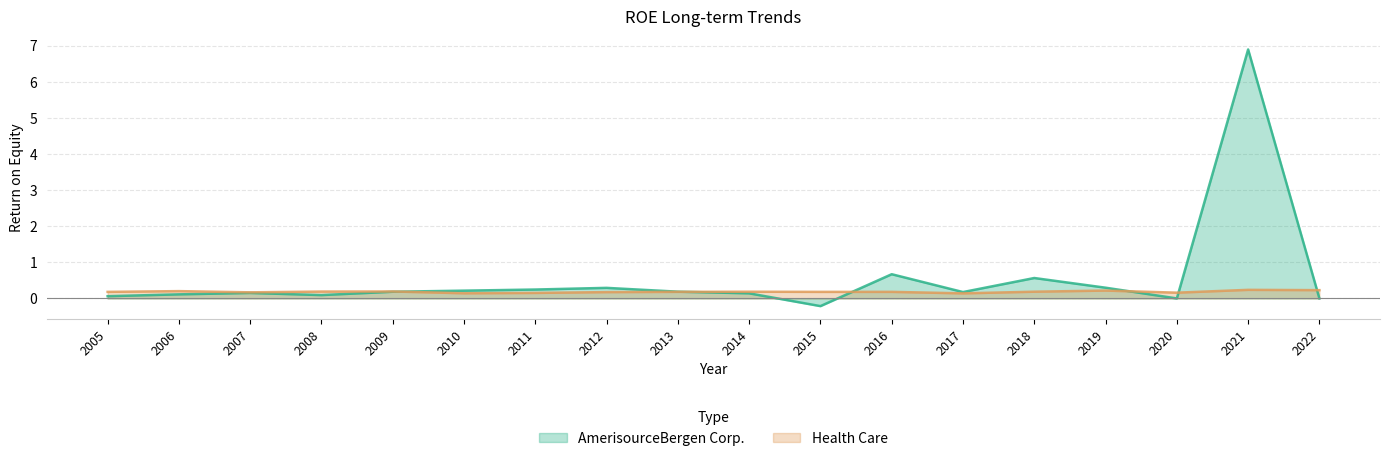

What value does the Health Care series have at 2014?

0.2